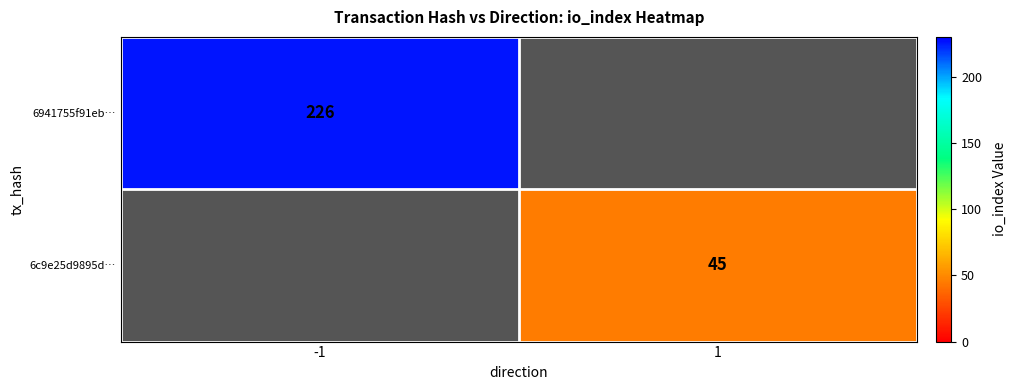

The value of 6941755f91eb… at -1 is 124. True or false?

False